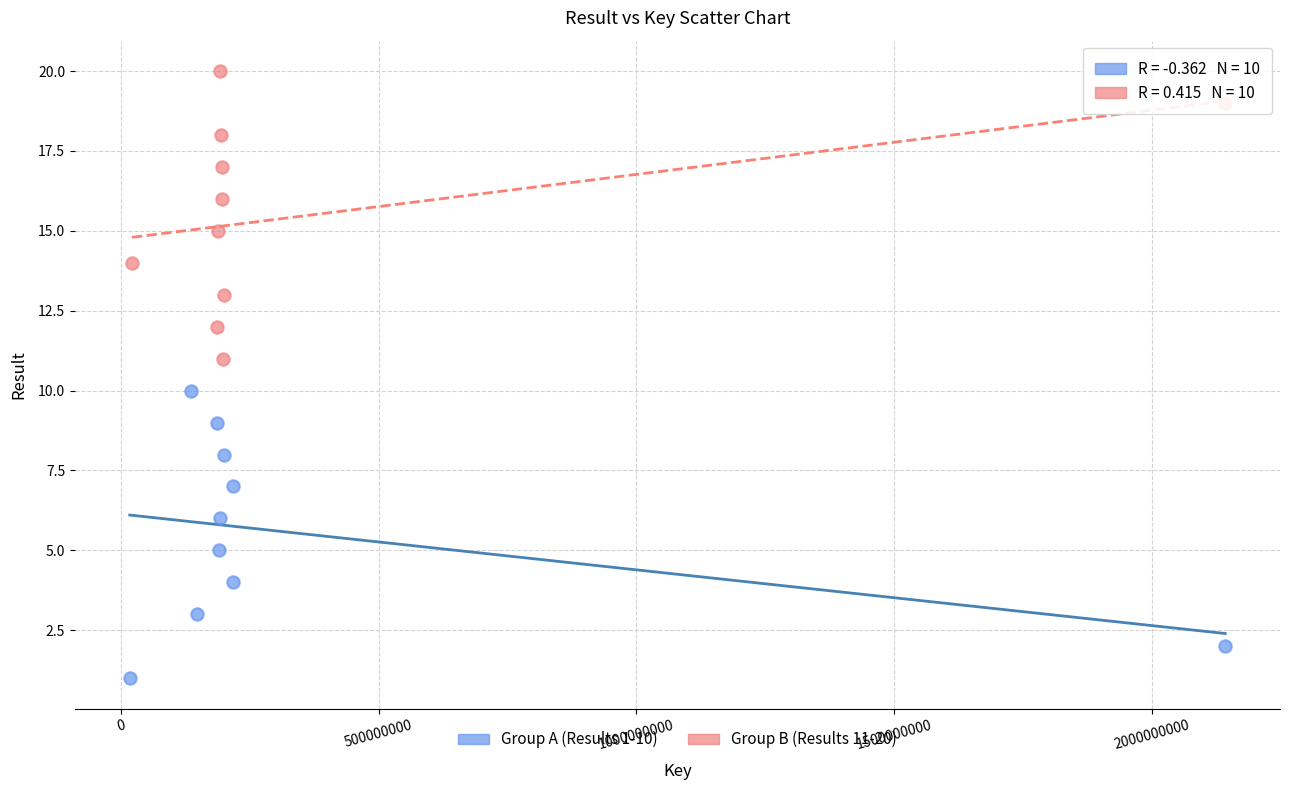

Which series reaches the minimum Y coordinate?

Group A (Results 1-10)